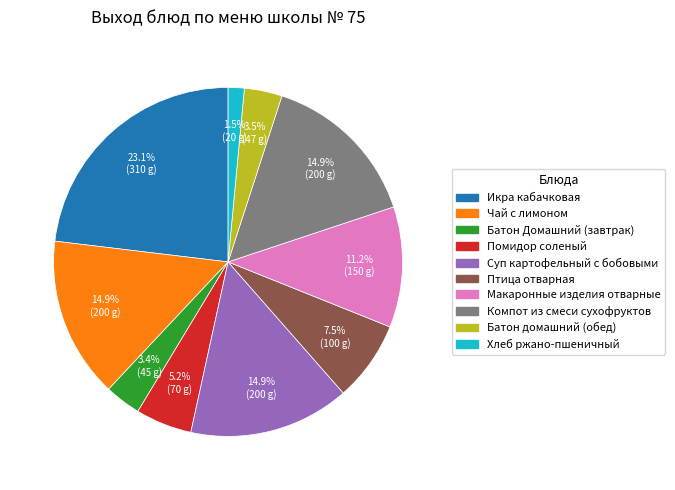

Is there a majority slice in this chart?

No